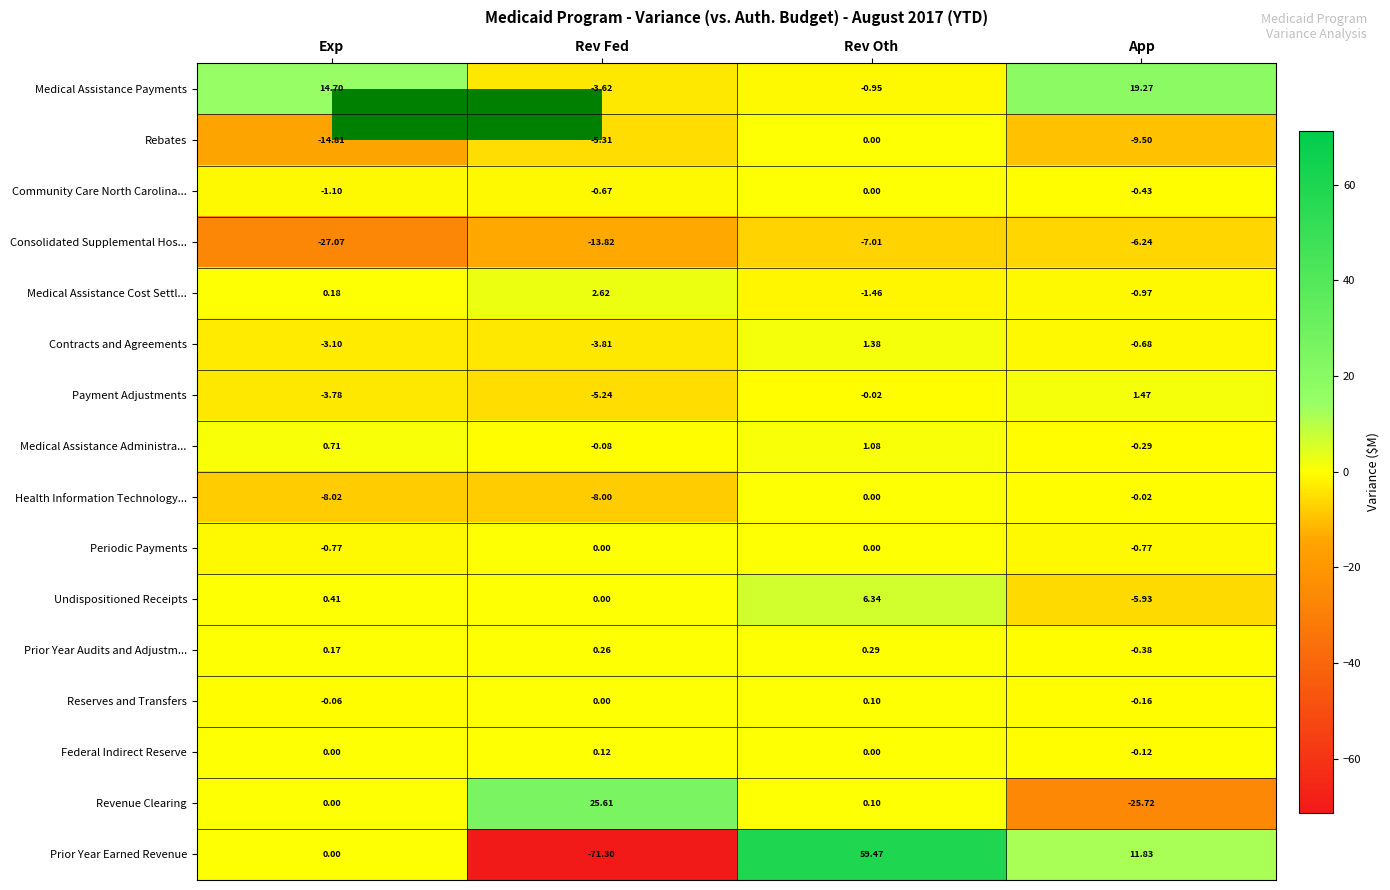

What is the smallest value displayed?

-71.3